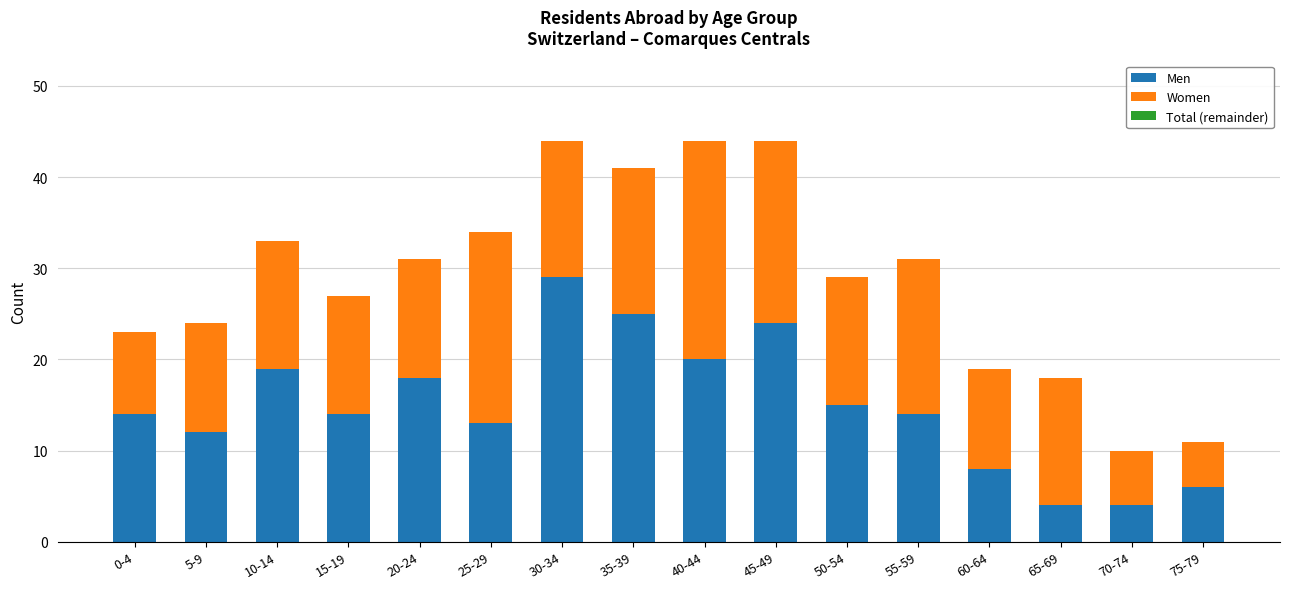

What is the lowest value of the Men series?

4